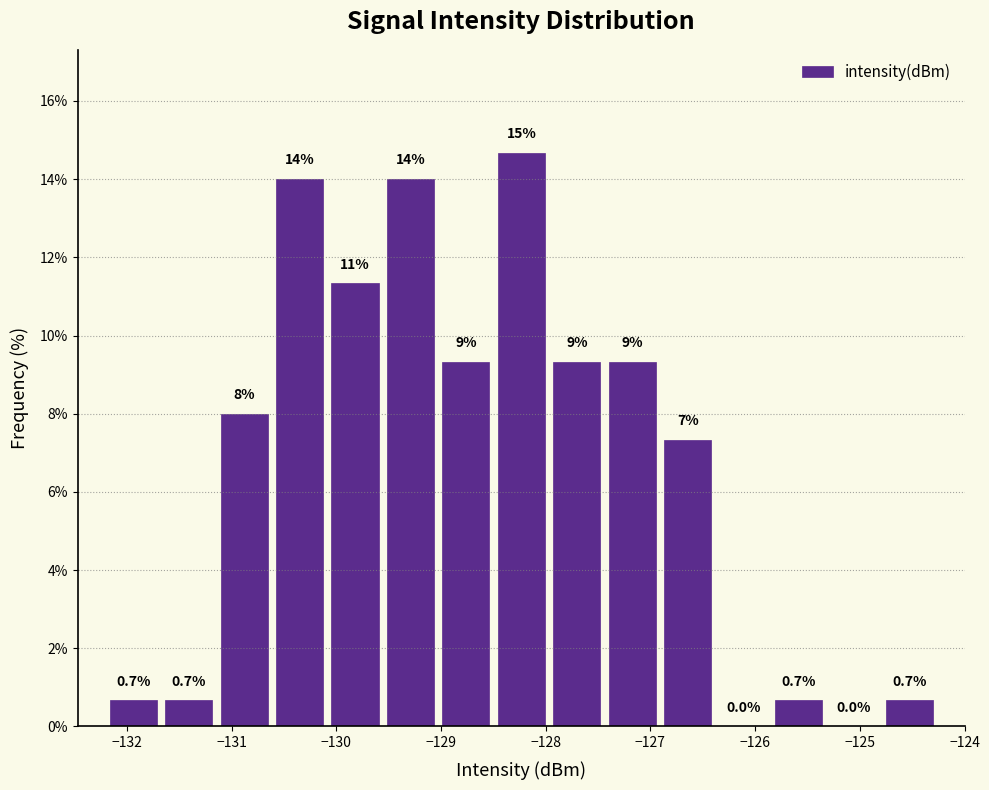

Over which range of the x-axis is the bar tallest?

-128.5 to -128.0